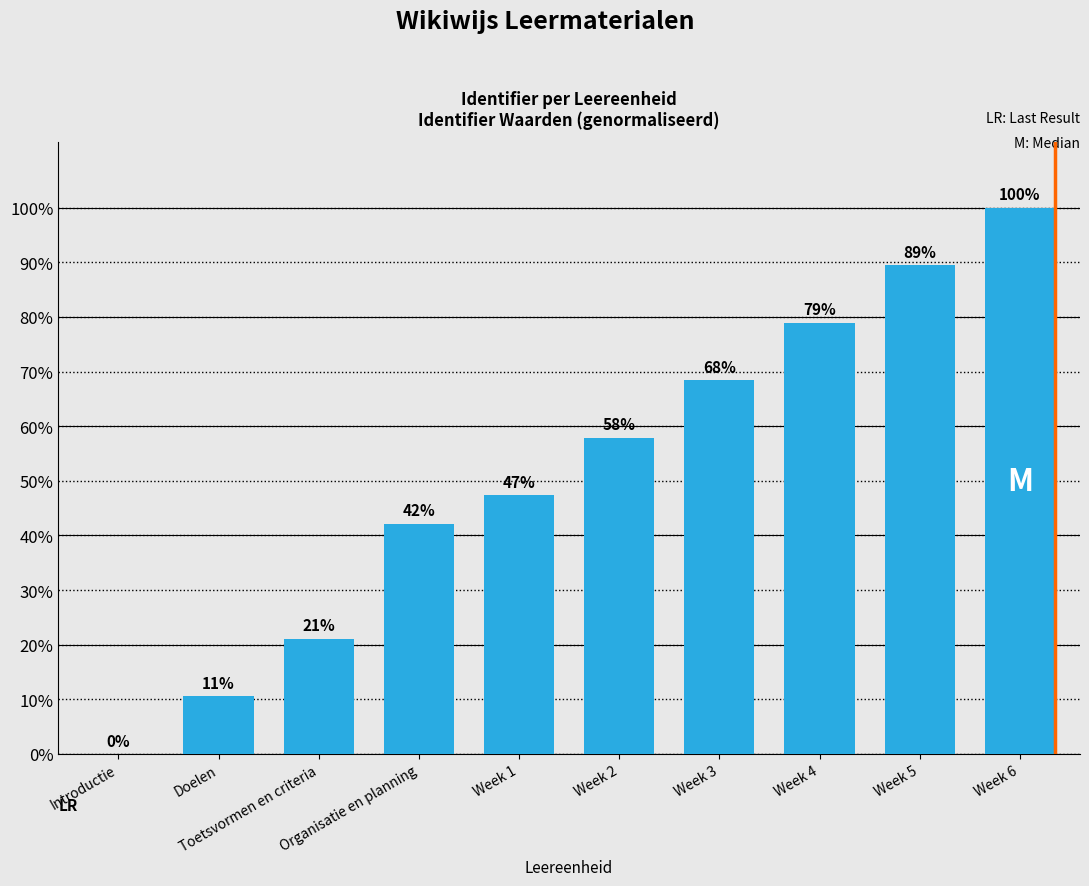

Count the values in the range 0 to 1.

10